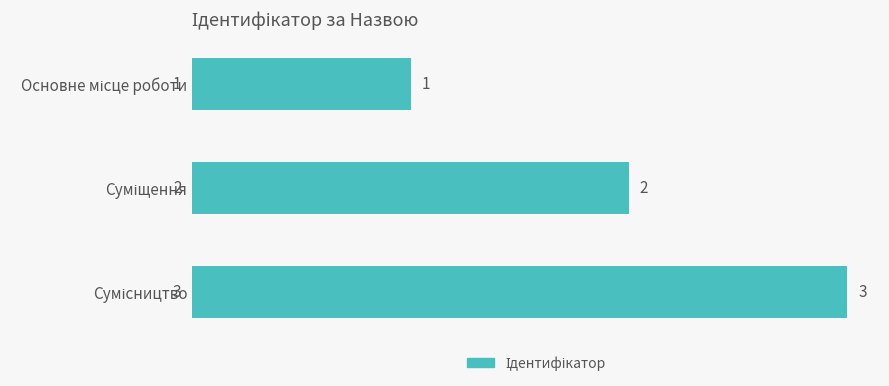

What is the greatest value displayed?

3